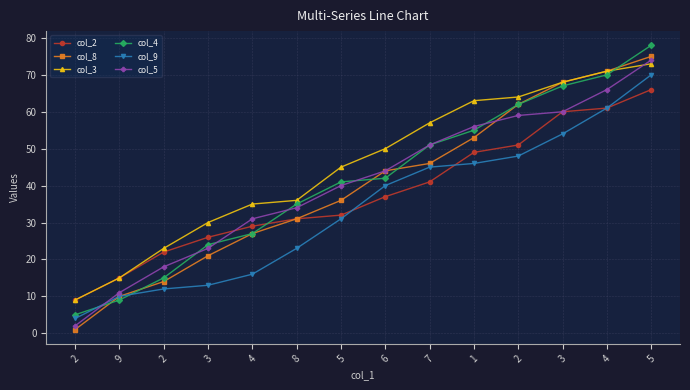

What is the minimum value for col_8?

1